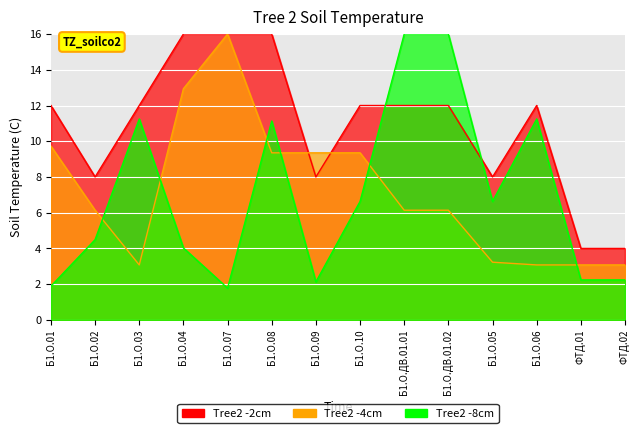

Is it true that Tree2 -2cm equals 3.3 at Б1.О.02?

False